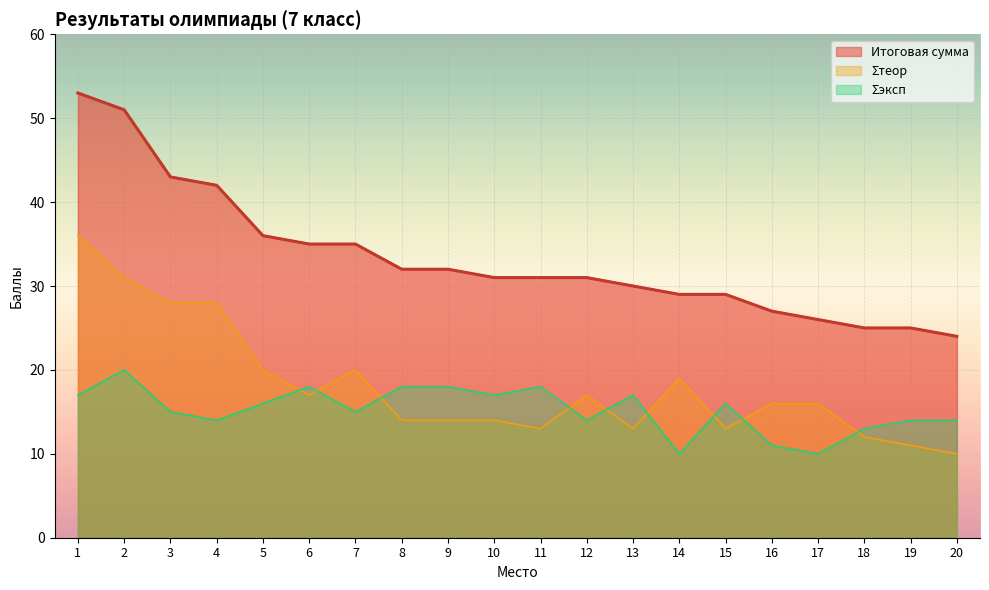

How many distinct data groups are displayed?

3